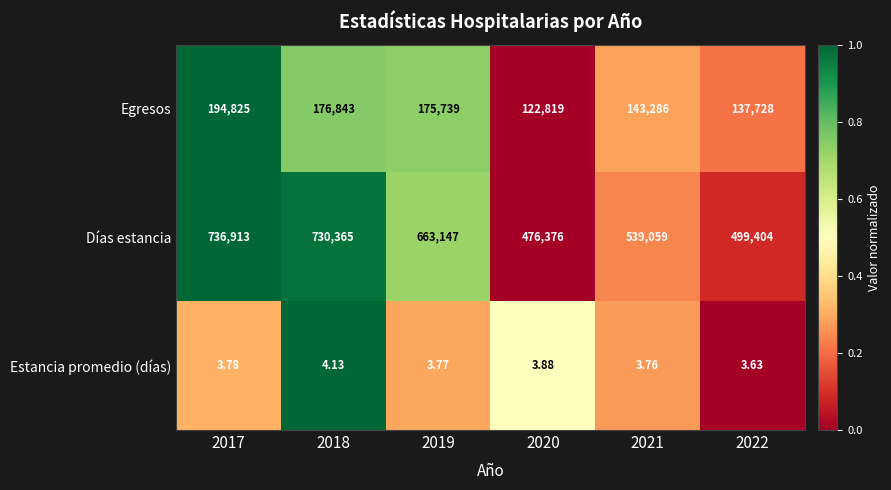

Which series has the largest range (max minus min)?

Días estancia